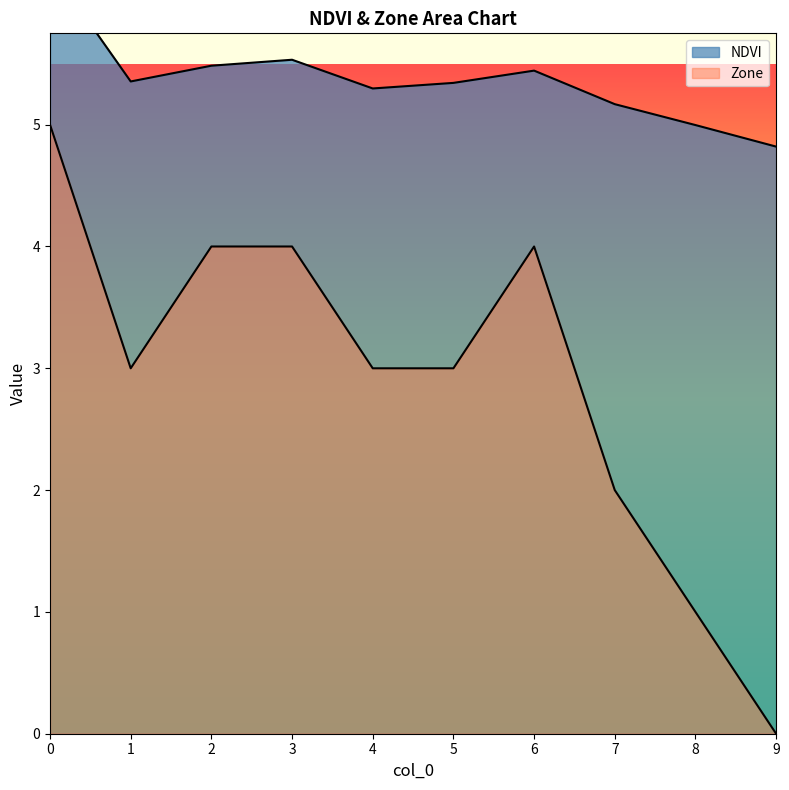

Read the Zone value at 3.

4.0